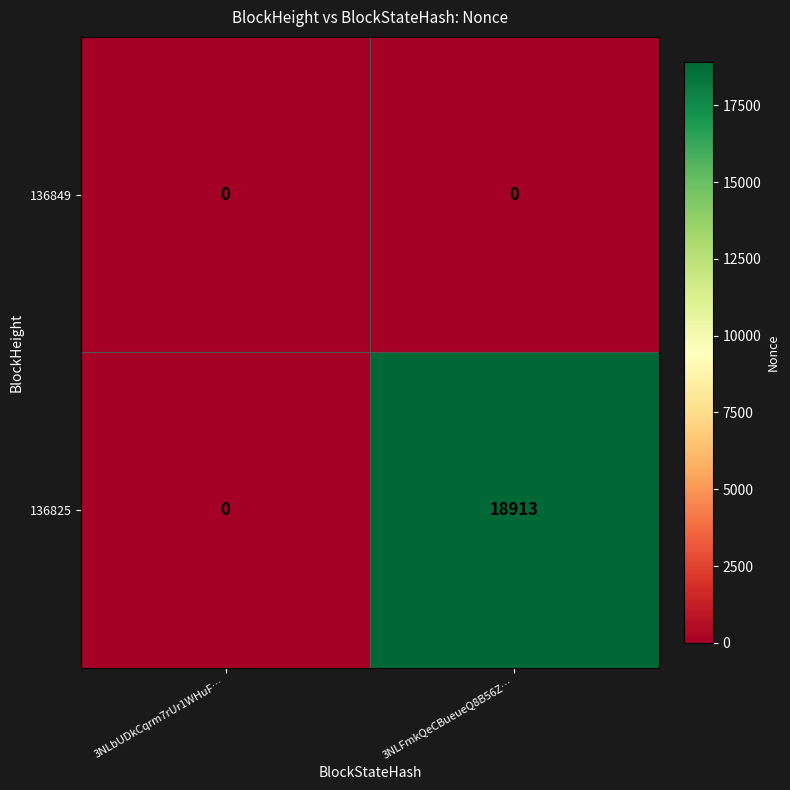

Which series changed the most between 3NLbUDkCqrm7rUr1WHuF… and 3NLFmkQeCBueueQ8B56Z…?

136825